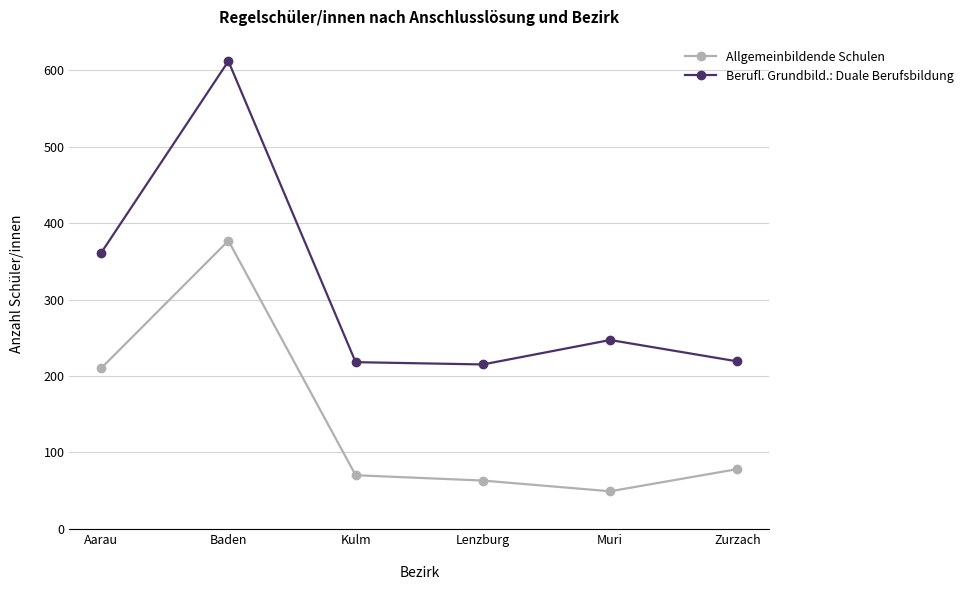

What is the spread (max minus min) of values at Zurzach?

141